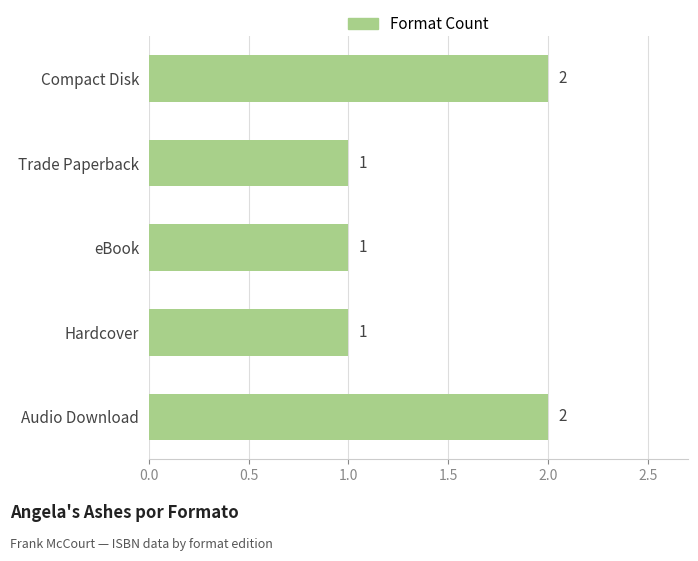

Is it true that the value at eBook is 1?

True